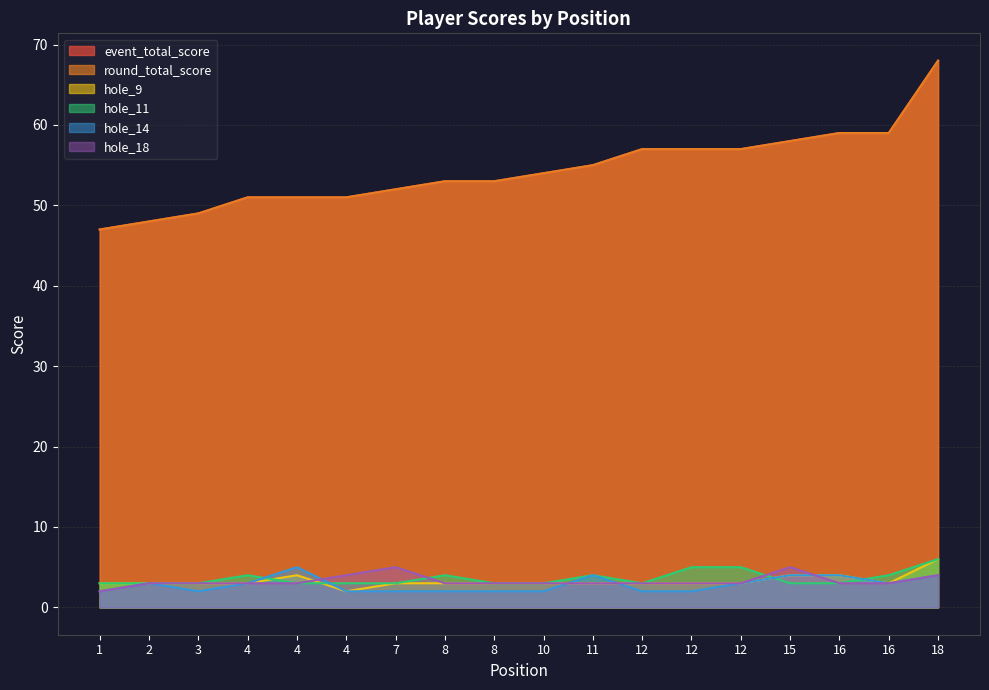

Reading left to right, list all the values displayed in this chart.

event_total_score: 47	48	49	51	51	51	52	53	53	54	55	57	57	57	58	59	59	68
round_total_score: 47	48	49	51	51	51	52	53	53	54	55	57	57	57	58	59	59	68
hole_9: 3	3	3	3	4	2	3	3	3	3	3	3	3	3	4	4	3	6
hole_11: 3	3	3	4	3	3	3	4	3	3	4	3	5	5	3	3	4	6
hole_14: 2	3	2	3	5	2	2	2	2	2	4	2	2	3	4	4	3	4
hole_18: 2	3	3	3	3	4	5	3	3	3	3	3	3	3	5	3	3	4